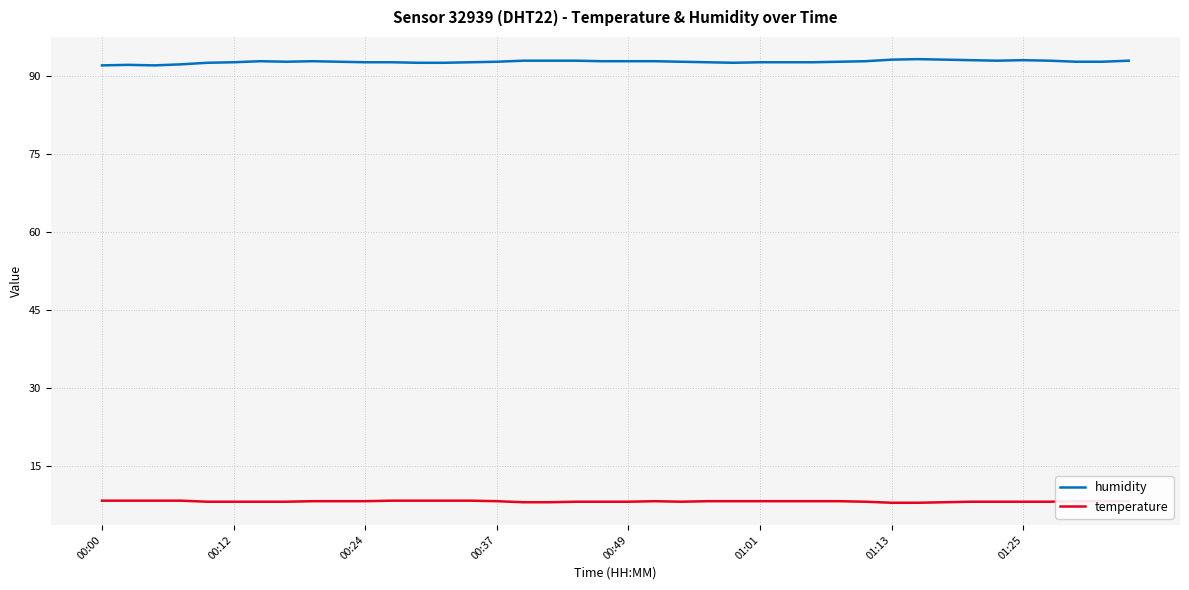

True or false: humidity and temperature intersect in this chart.

False